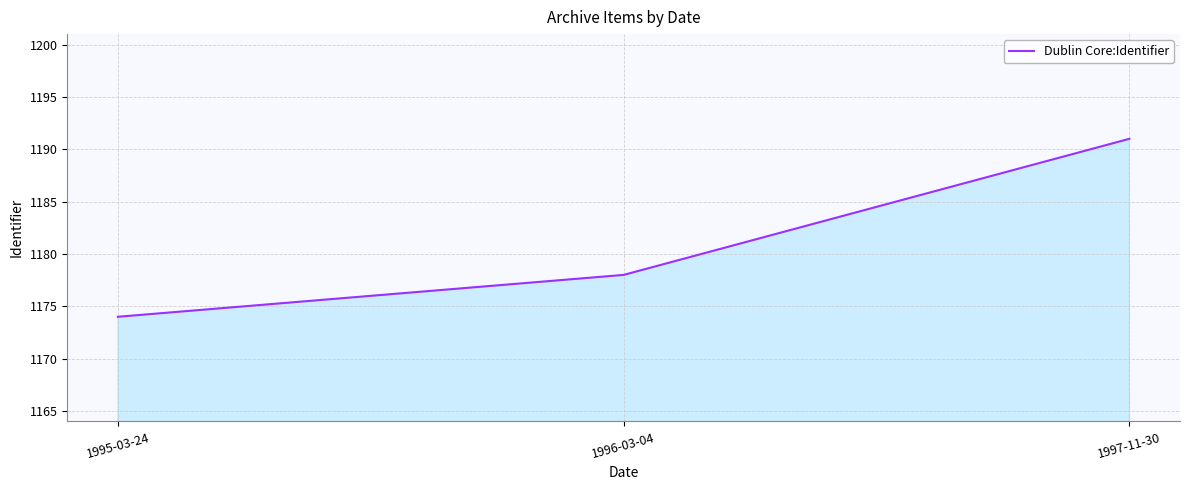

What is the sum of all values?

3543